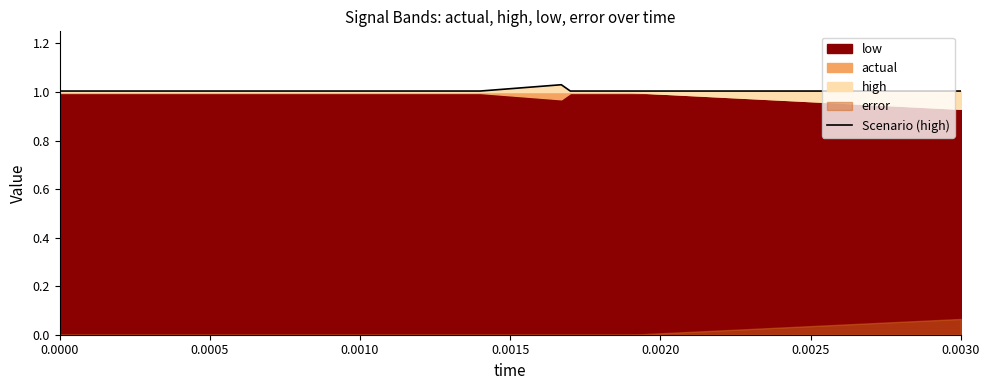

What is the label of the 3rd point from the left?

0.0010